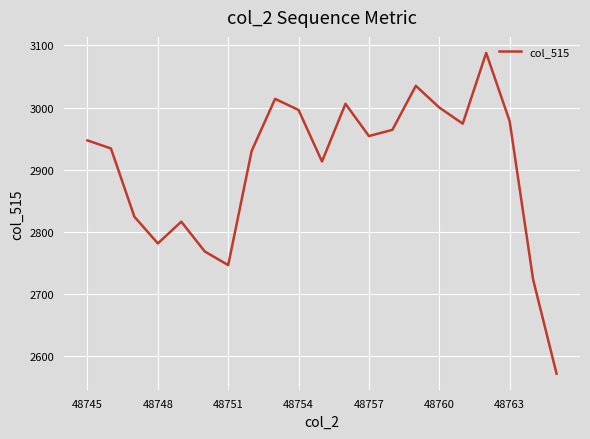

How many lines are shown in the chart?

1